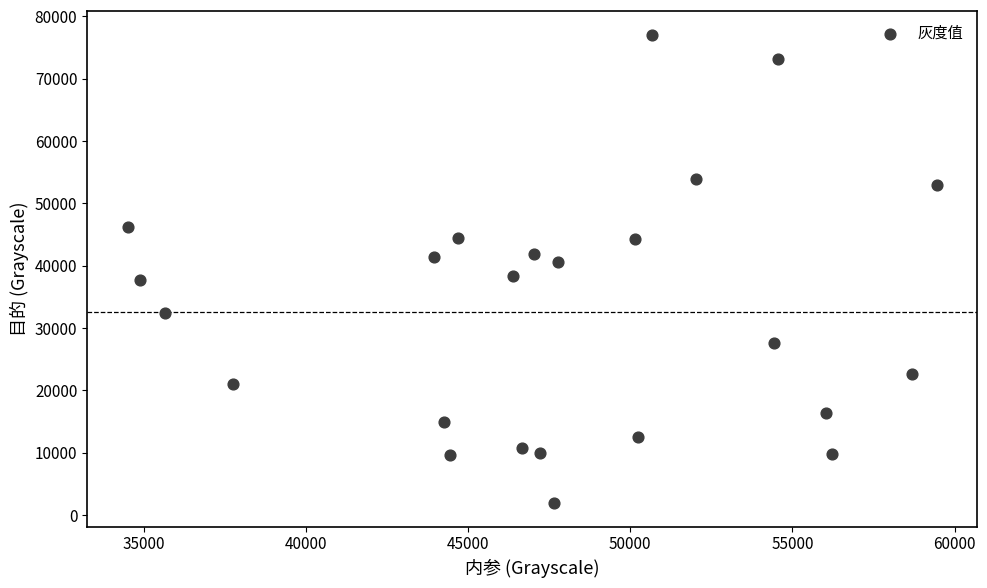

What is the range of X values (max minus min)?

24959.2